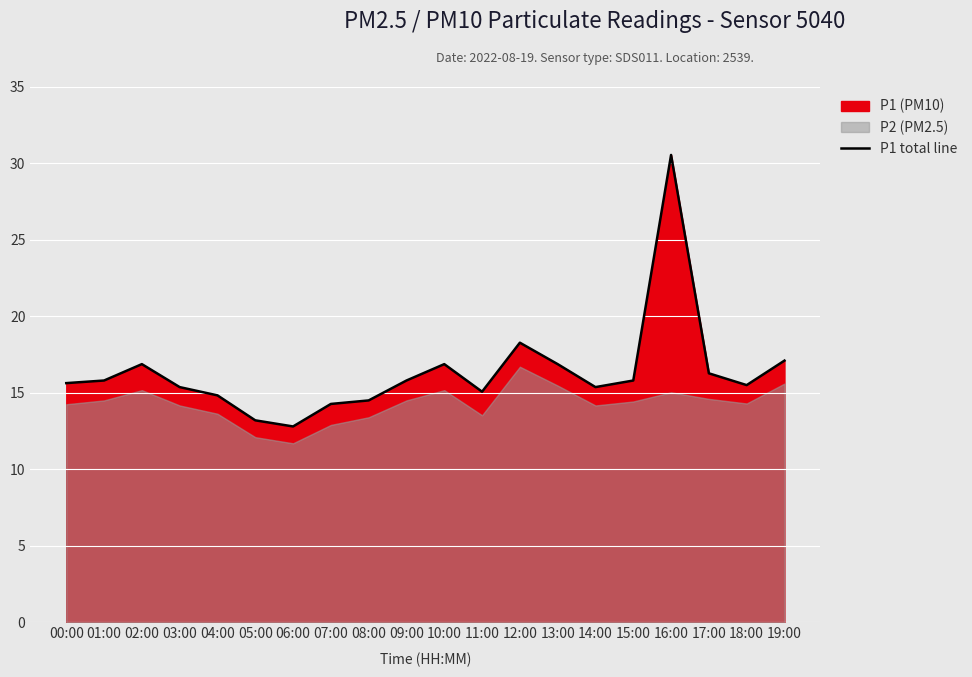

What is the label of the 18th point from the left?

17:00